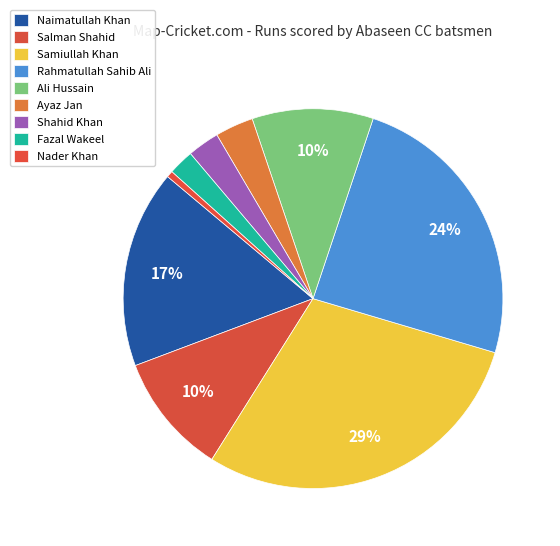

Between Shahid Khan and Nader Khan, which is larger?

Shahid Khan